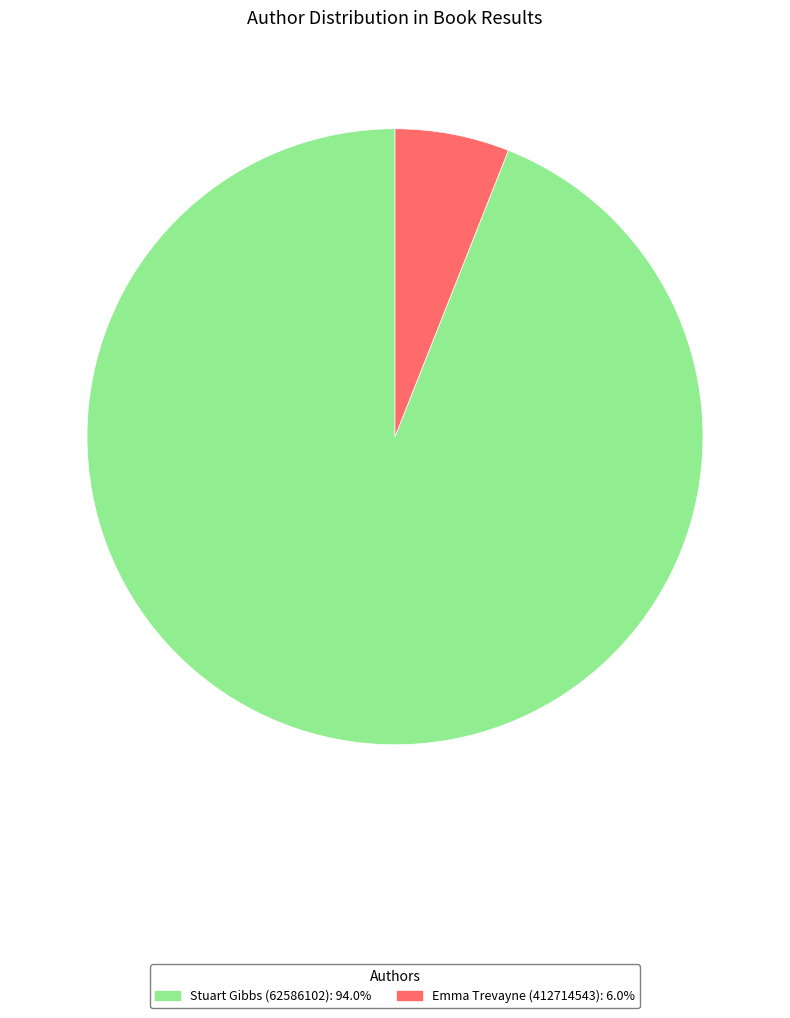

Does any single category account for the majority?

Yes